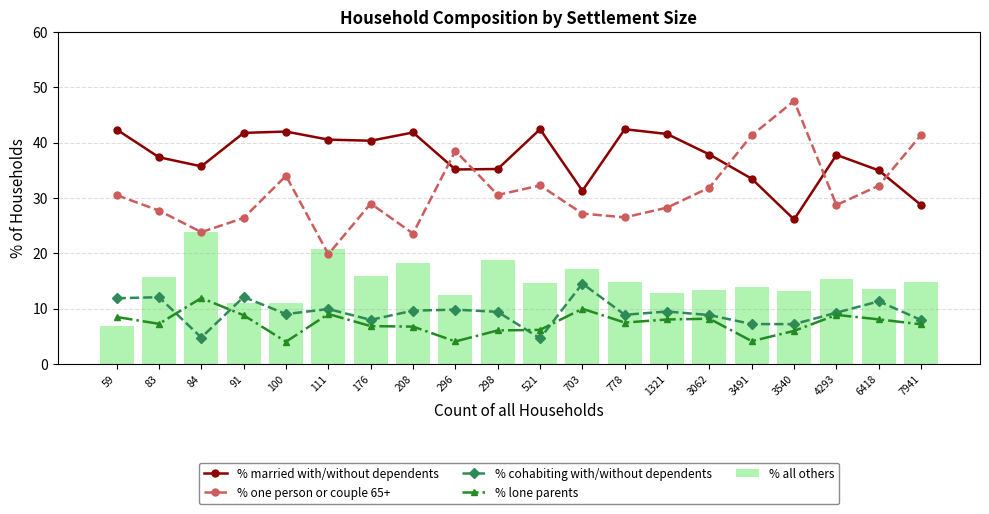

At which label does % all others reach its minimum?

59